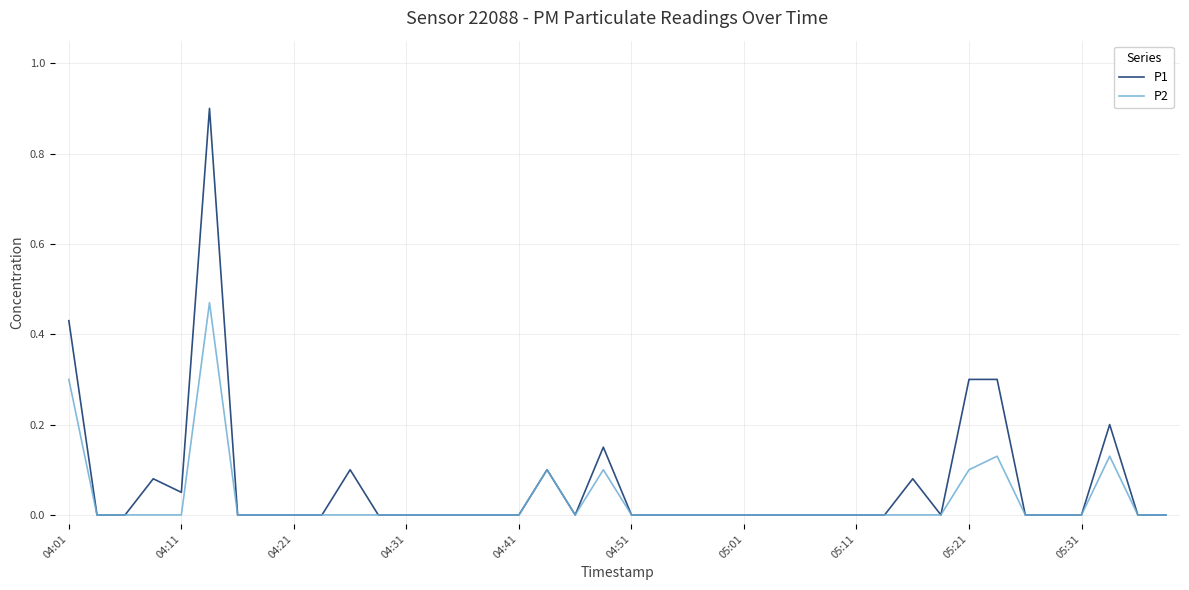

Which series has the largest range (max minus min)?

P1